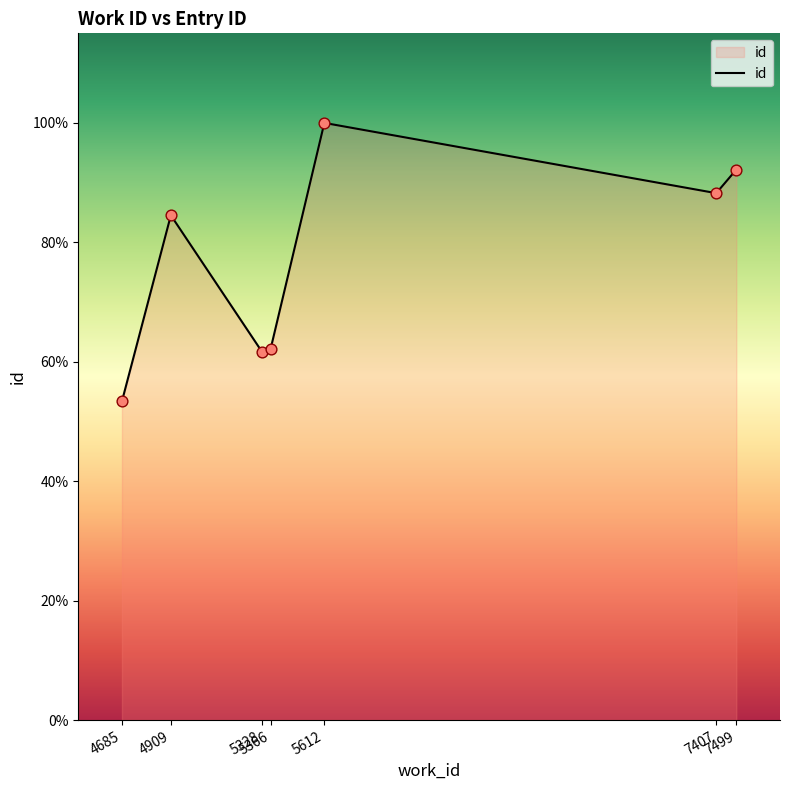

Does the chart have visible grid lines?

No